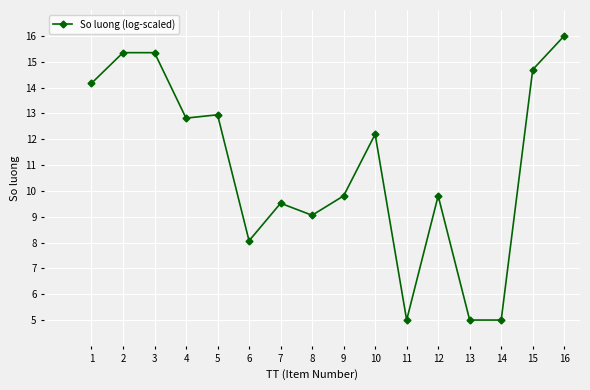

What is the smallest value displayed?

5.0